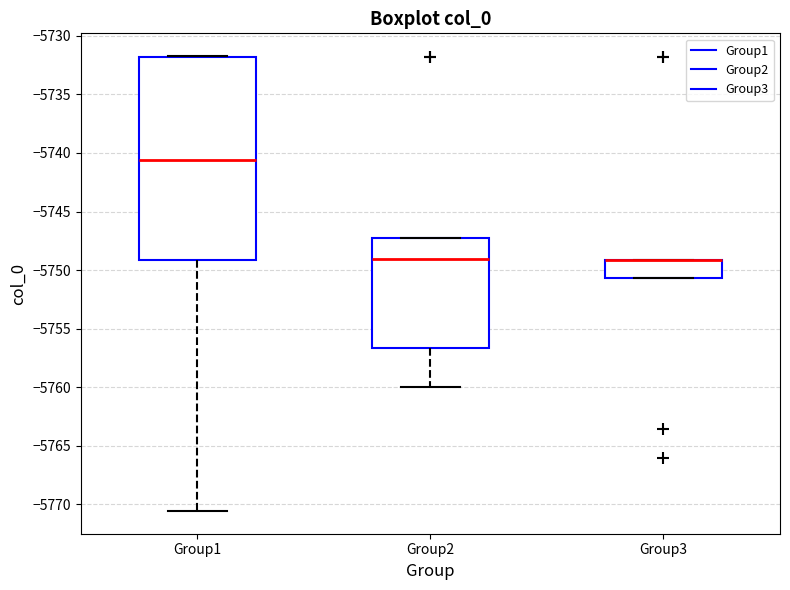

Where is the upper edge of the box for Group3 on the y-axis? The values are not printed on the chart, so give them approximately, as read against the axis.

-5749.0